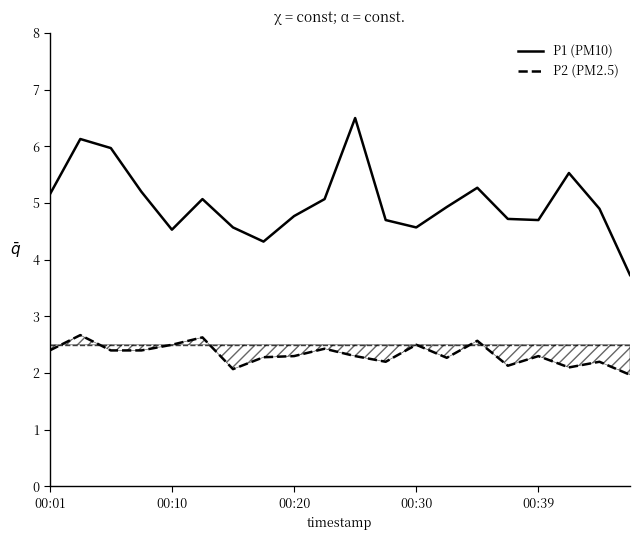

Which series has the largest total across all categories?

P1 (PM10)